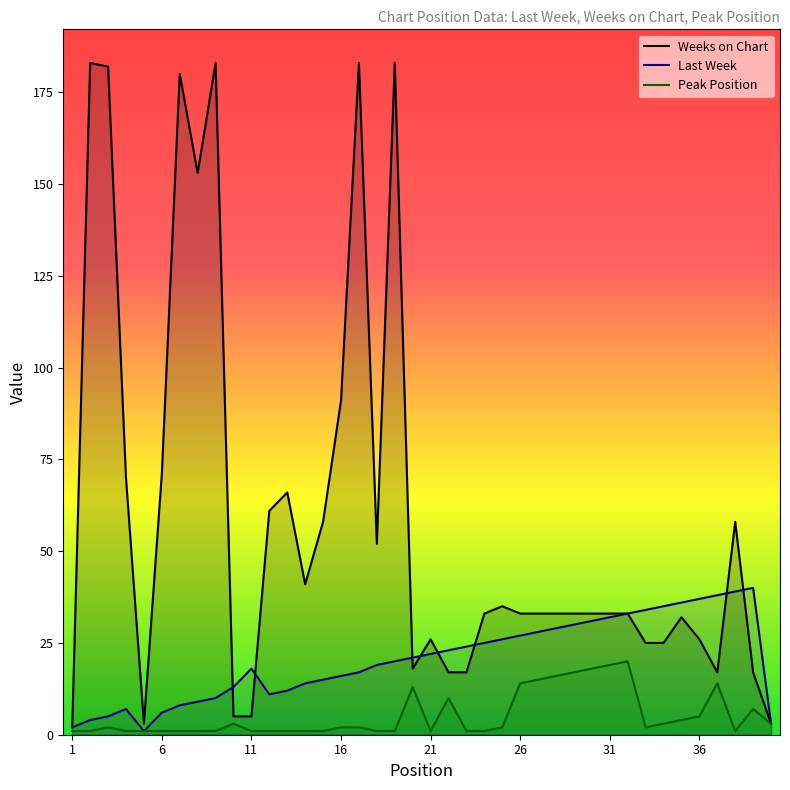

What is the highest value of the Last Week series?

40